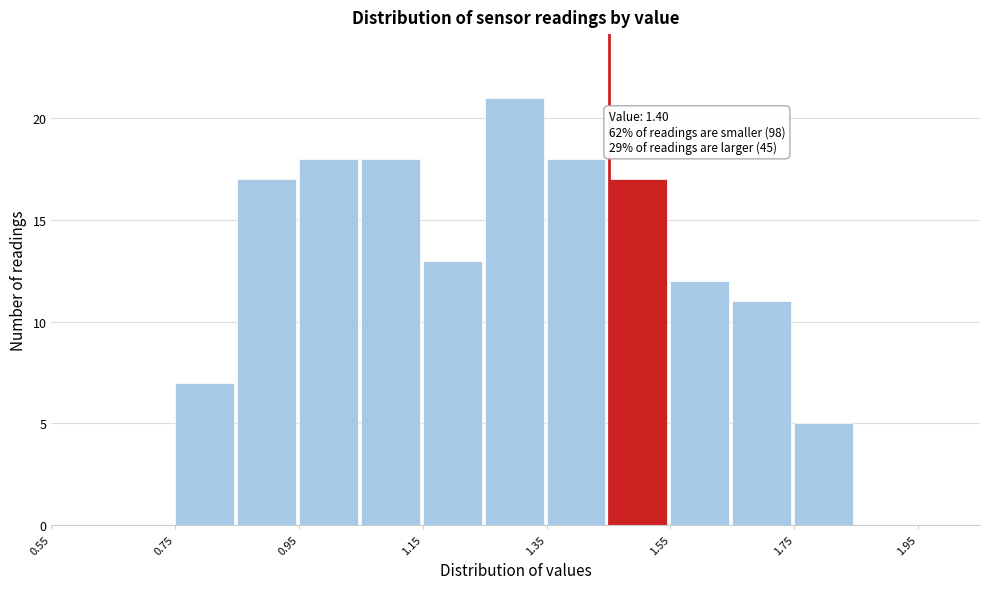

Over which range of the x-axis is the bar tallest?

1.25 to 1.35